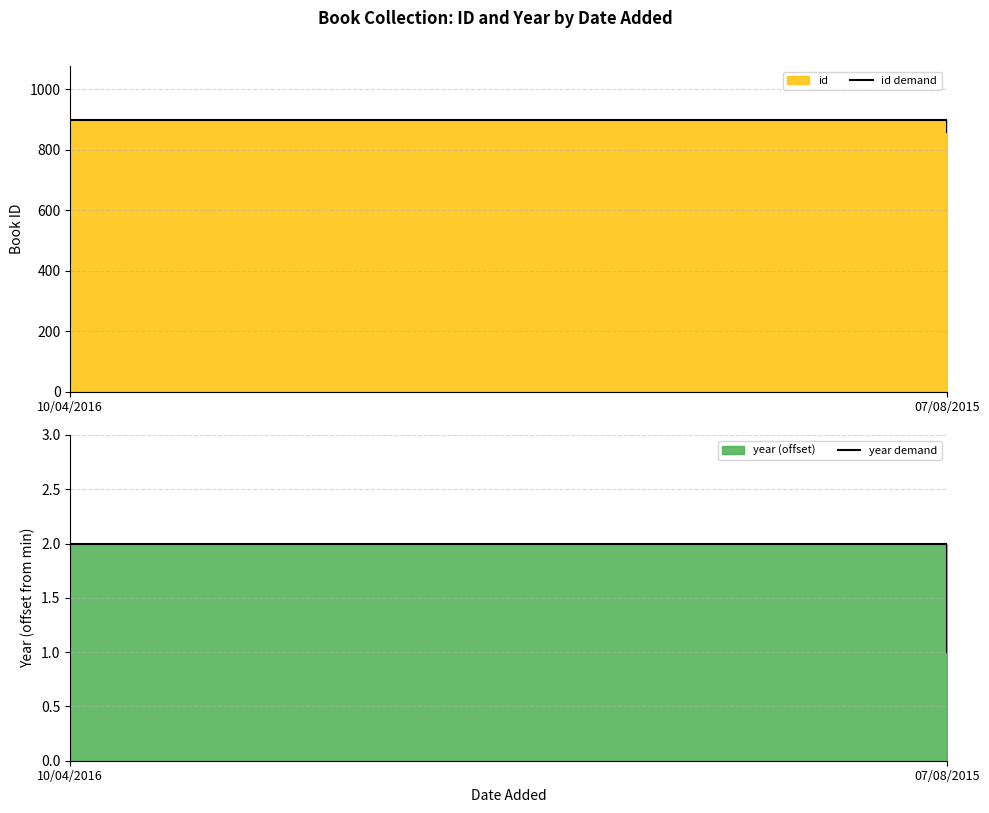

Where is year demand nearest to the value 1?

07/08/2015